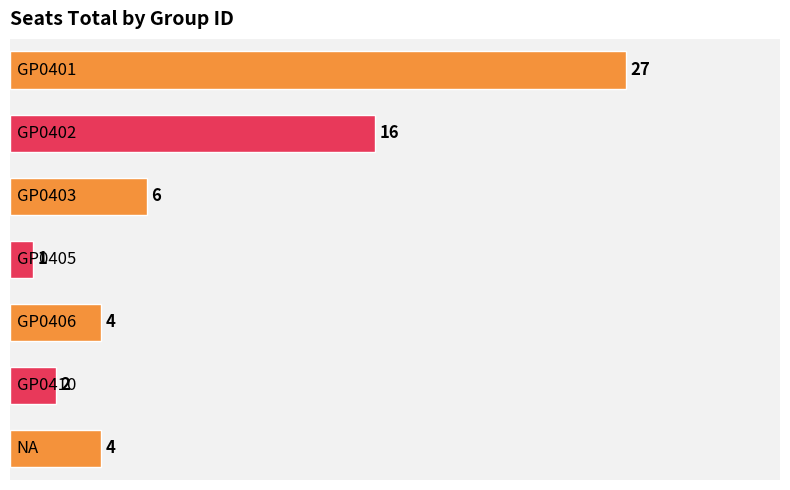

How many distinct data groups are displayed?

1